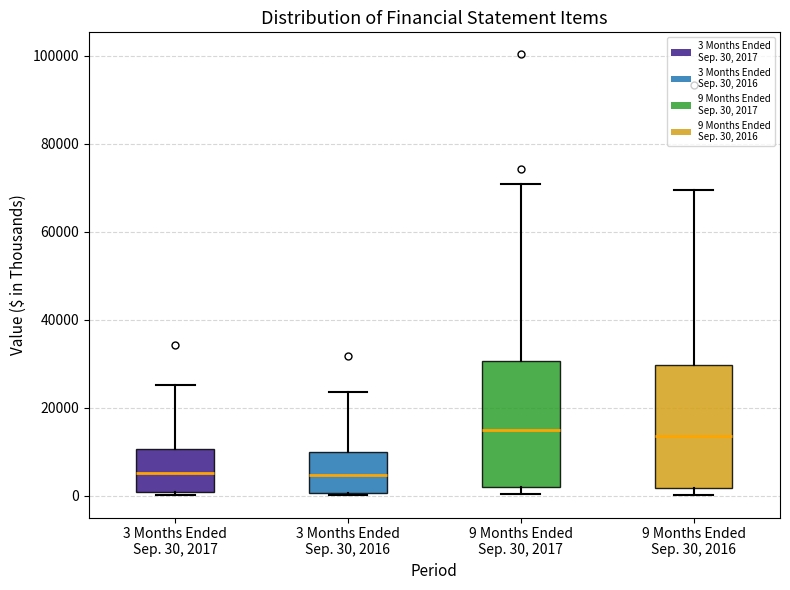

Reading left to right, transcribe this box plot: for each box, give where its median line is, the range the box spans, and where its two whiskers end, as read against the y-axis. The values are not printed on the chart, so give them approximately, as read against the axis.

3 Months Ended Sep. 30, 2017: median 6000, box 0 to 10000, whiskers 0 (just below the box's lower edge) to 26000
3 Months Ended Sep. 30, 2016: median 4000, box 0 to 10000, whiskers 0 to 24000
9 Months Ended Sep. 30, 2017: median 14000, box 2000 to 30000, whiskers 0 to 70000
9 Months Ended Sep. 30, 2016: median 14000, box 2000 to 30000, whiskers 0 to 70000